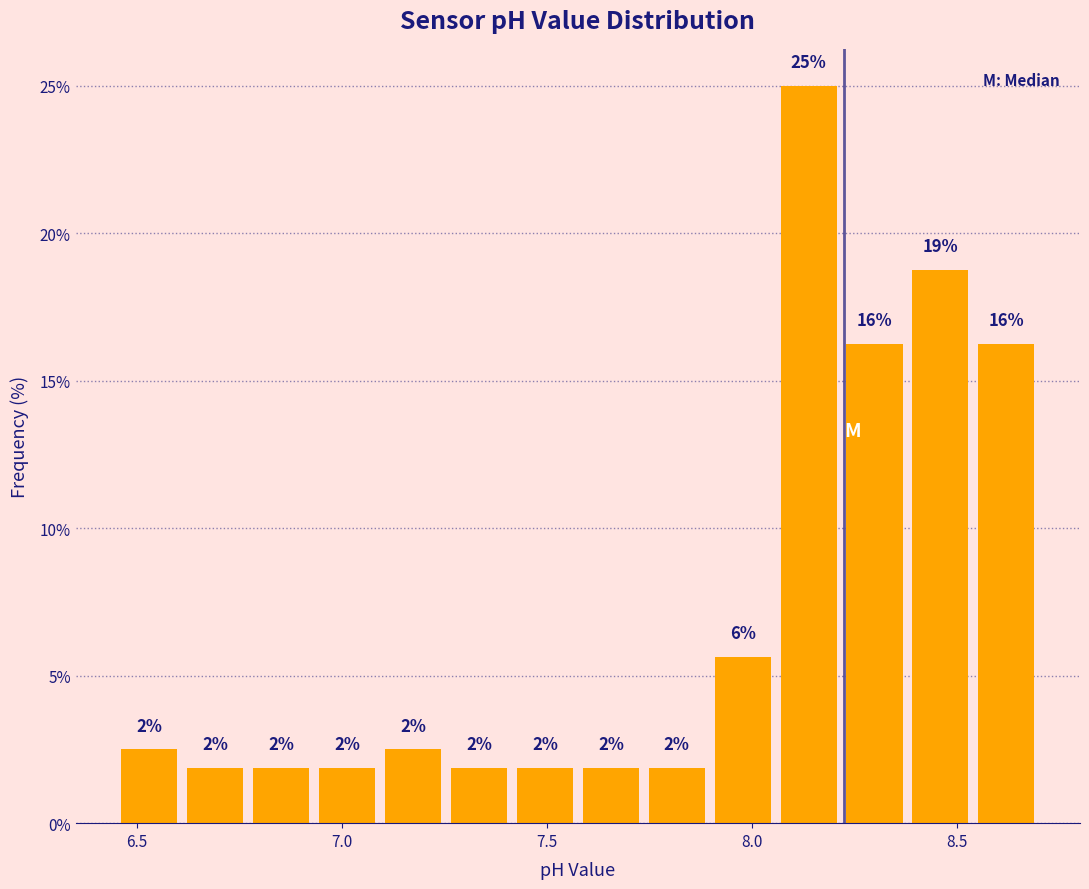

Around what value on the x-axis is the tallest bar? Give the approximate position of its centre, as read against the axis.

8.15